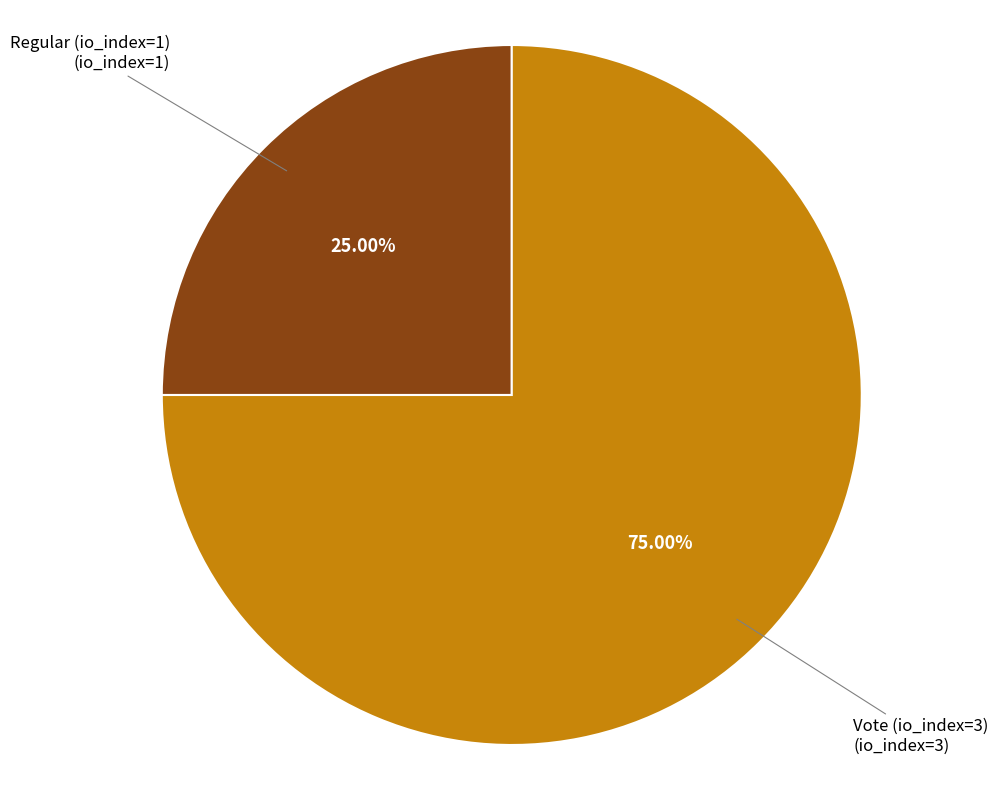

How many segments does this pie chart have?

2